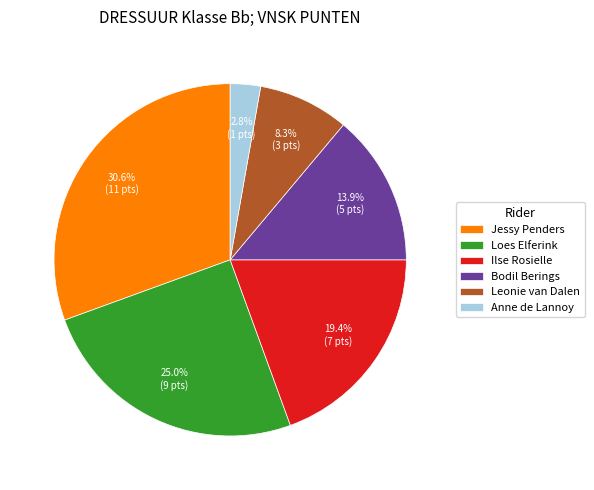

How much of the chart is everything except Leonie van Dalen?

91.7%